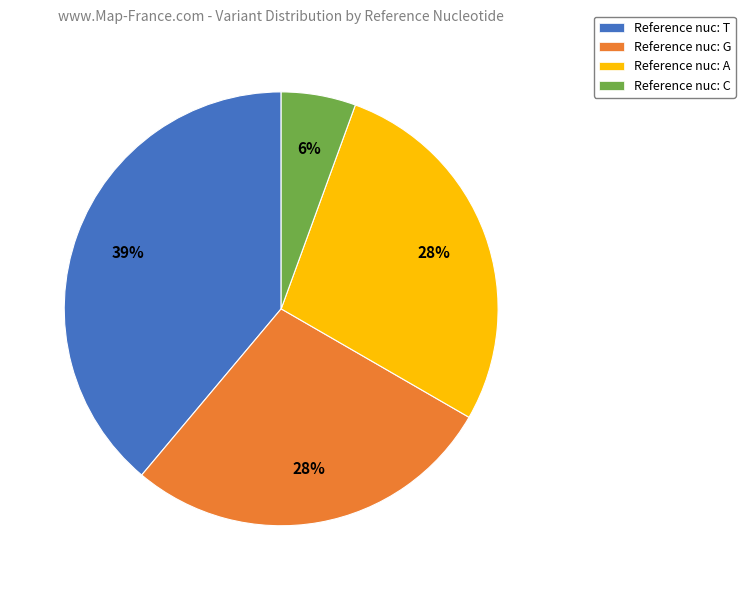

Is it true that Reference nuc: T is 39% of the pie?

True